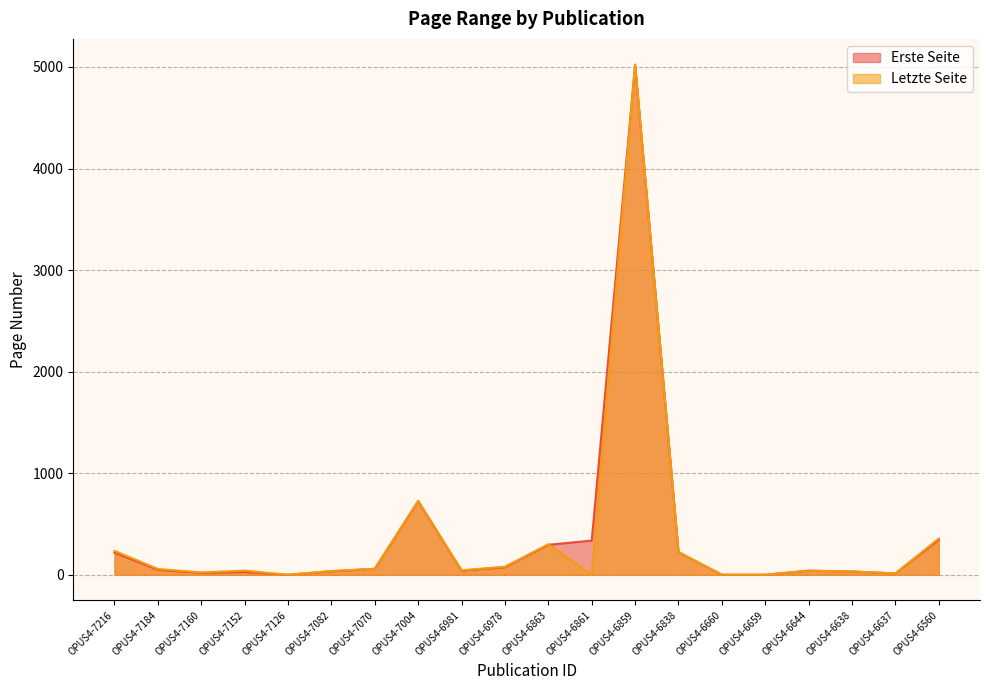

Is it true that Letzte Seite equals 235 at OPUS4-7216?

True